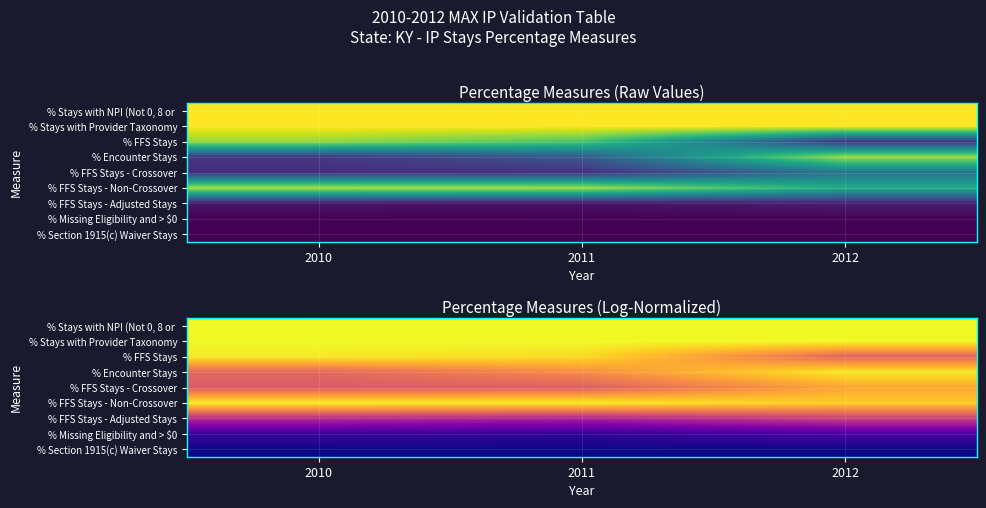

Is the value of % Section 1915(c) Waiver Stays at 2010 greater than the value of % Stays with NPI (Not 0, 8 or at 2011?

No